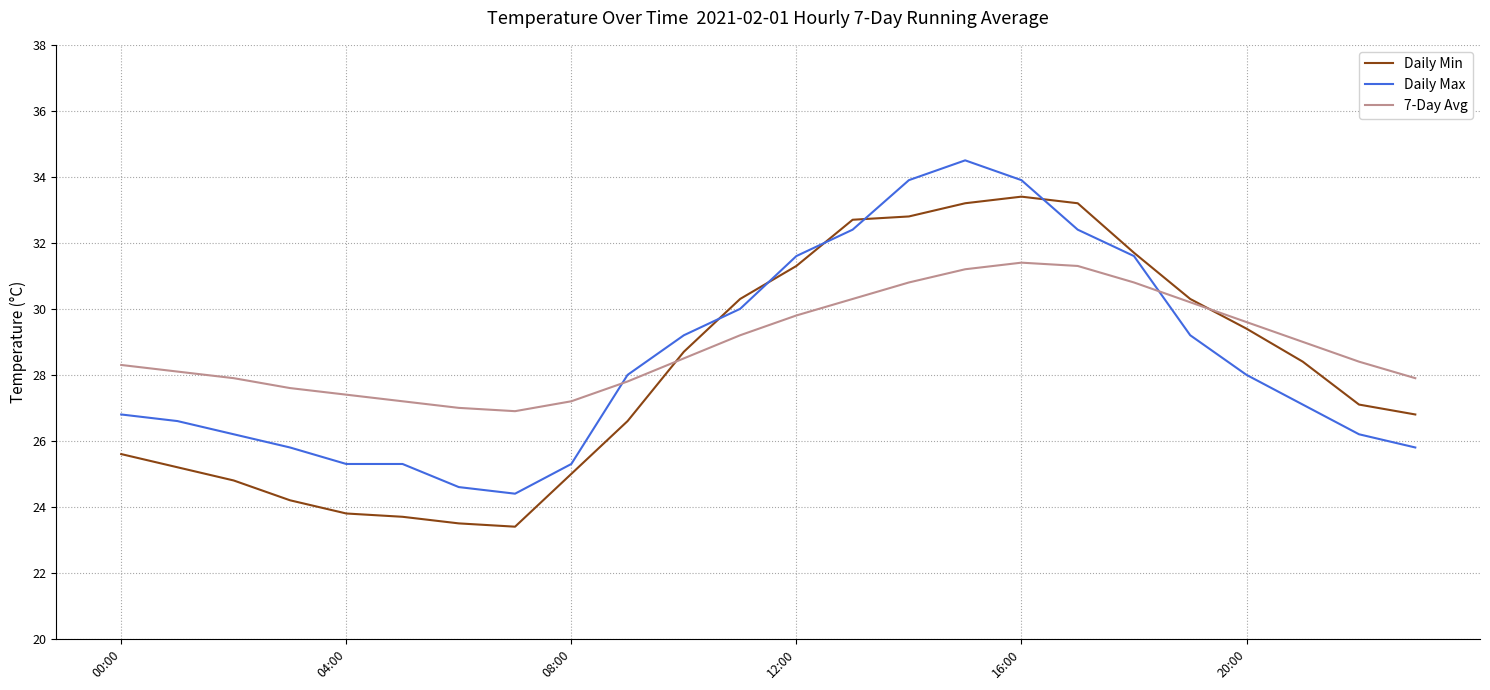

Rank the series by their maximum value, from highest to lowest.

Daily Max, Daily Min, 7-Day Avg